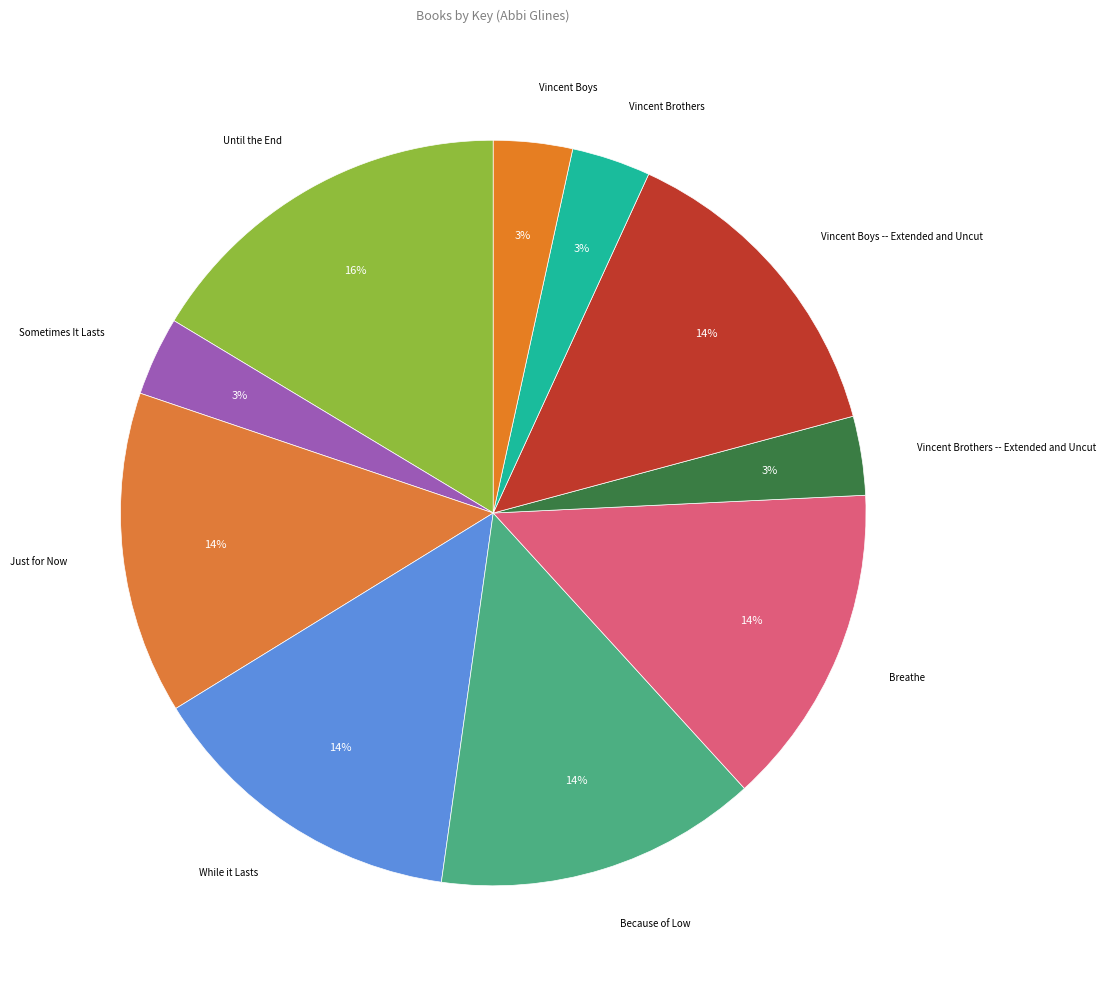

How many slices are in this pie chart?

10